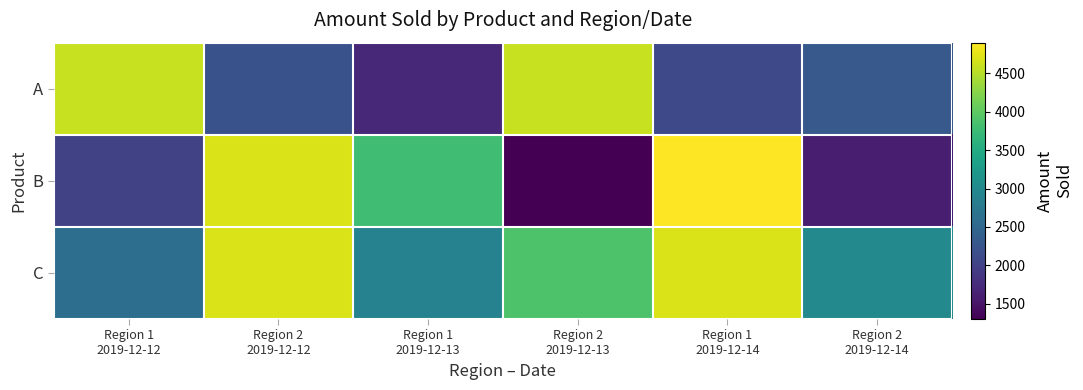

At which category is the sum across all series the highest?

Region 1
2019-12-14